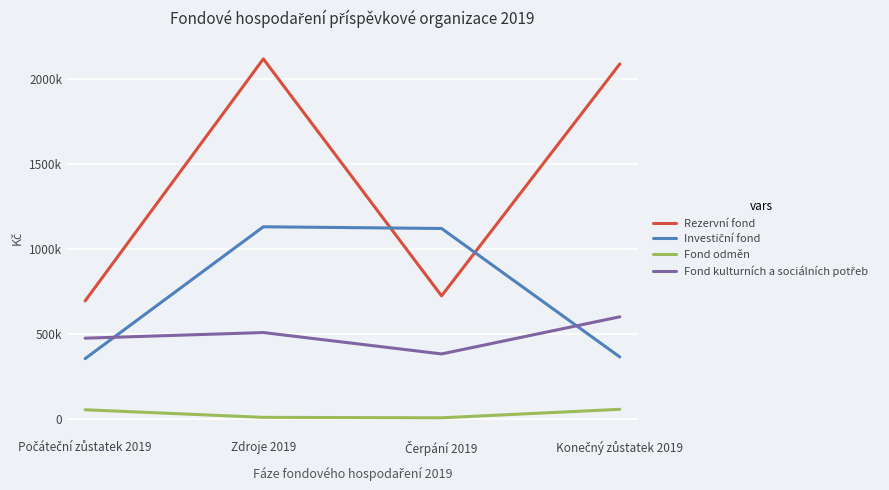

What is the label of the 2nd point from the right?

Čerpání 2019